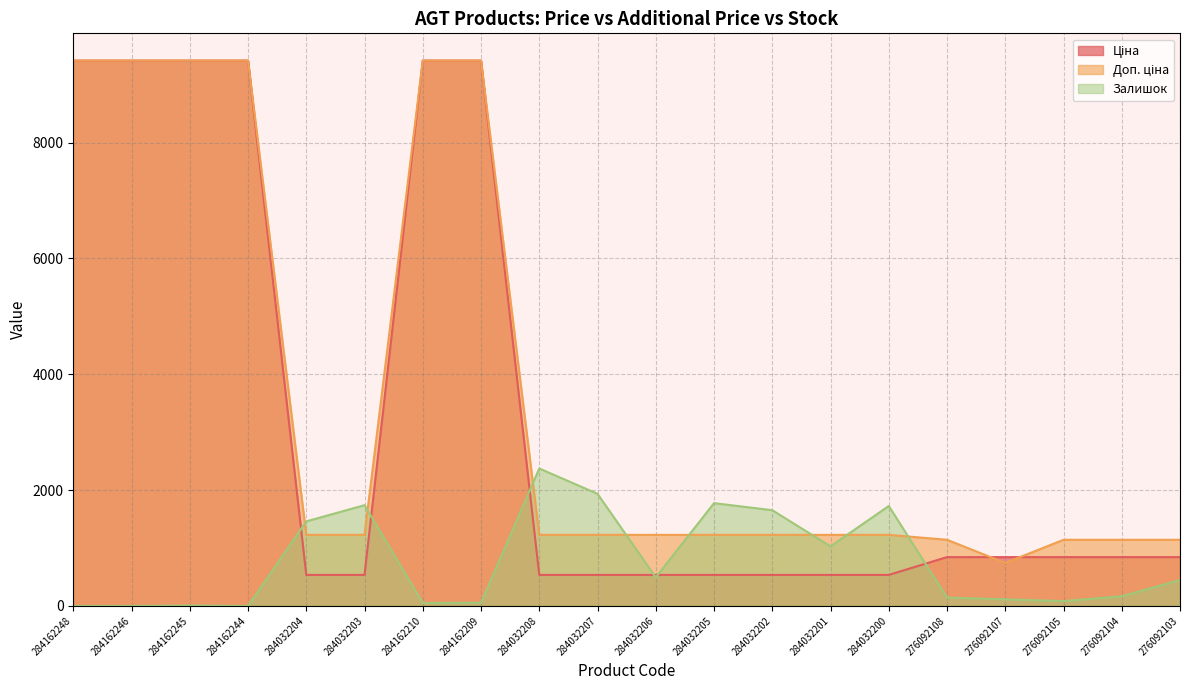

The value of Ціна at 284032201 is 718.4. True or false?

False